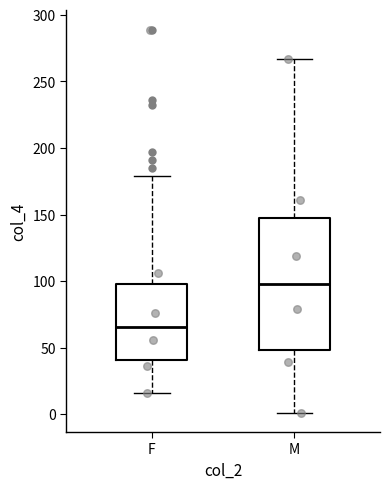

Reading left to right, read every box against the y-axis: the position of its median line, the range the box covers, and the ends of its whiskers. The values are not printed on the chart, so give them approximately, as read against the axis.

F: median 65, box 40 to 100, whiskers 15 to 180
M: median 100, box 50 to 150, whiskers 0 to 265